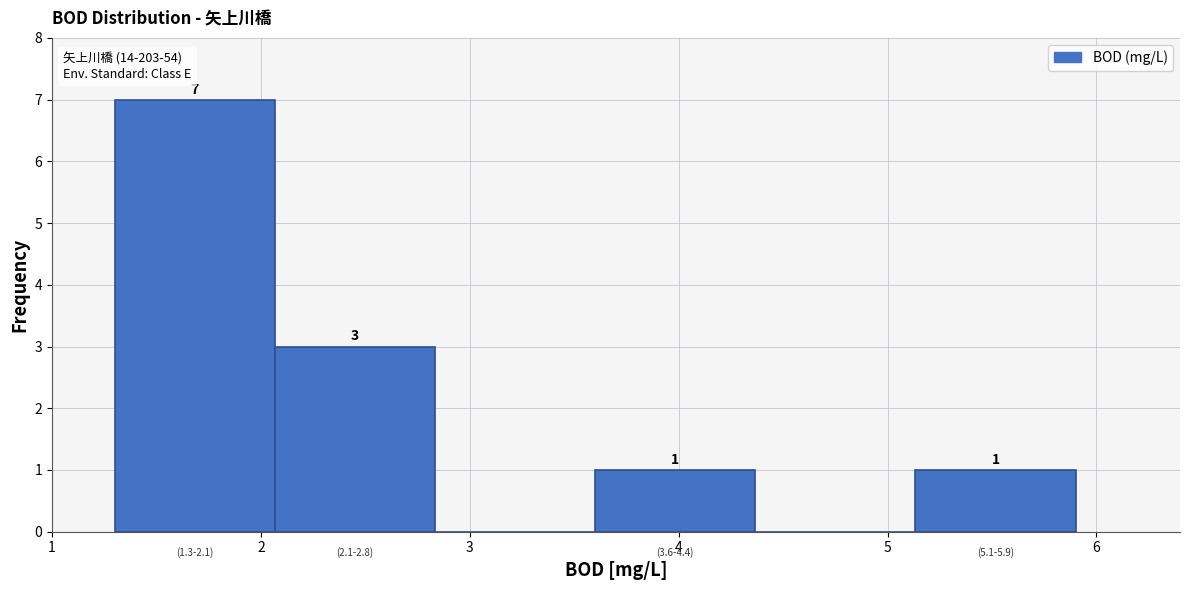

Over which range of the x-axis is the bar tallest?

1.3 to 2.1